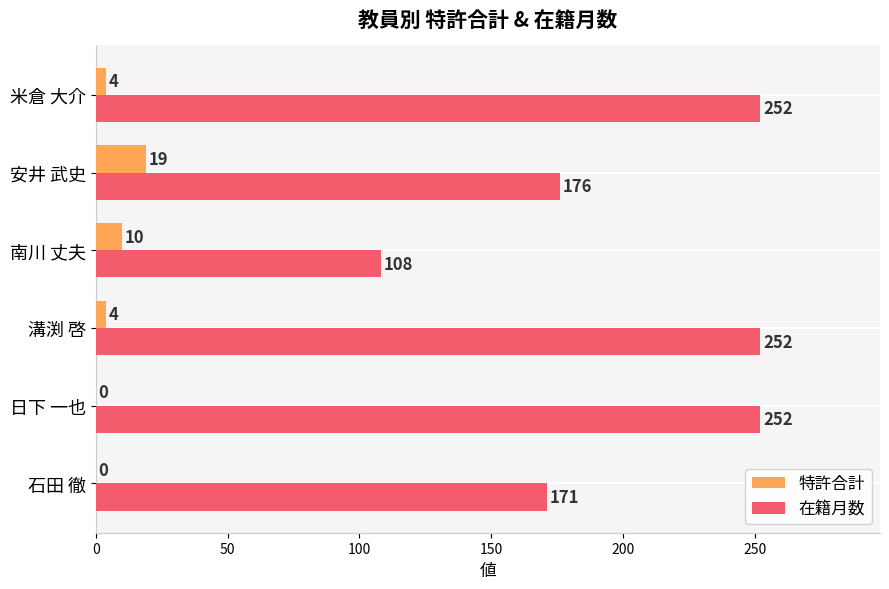

What is the sum of the 特許合計 values at 南川 丈夫 and 溝渕 啓?

14